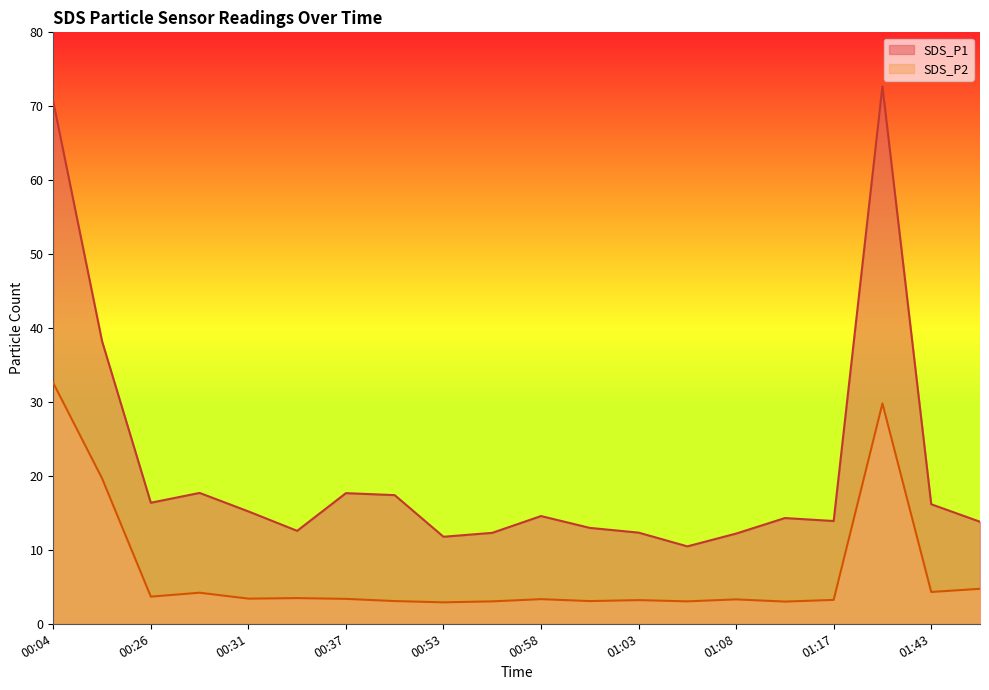

What is the value of the SDS_P2 point at the 16th from the left?

3.0